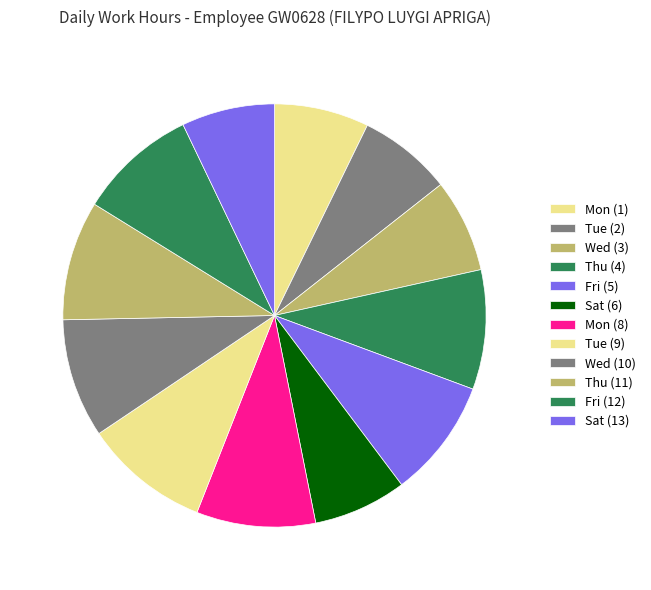

Combined, do Tue (9) and Fri (12) account for over 50%?

No